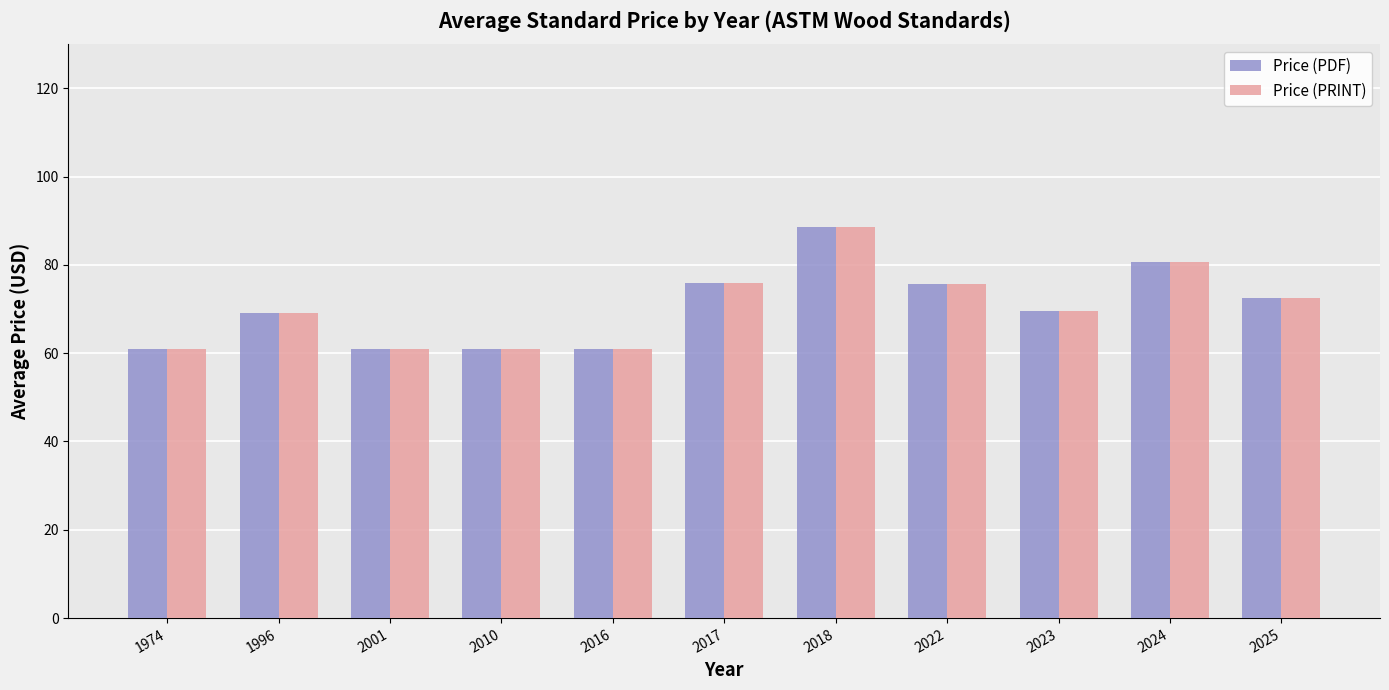

Which category has the highest value in the Price (PDF) series?

2018